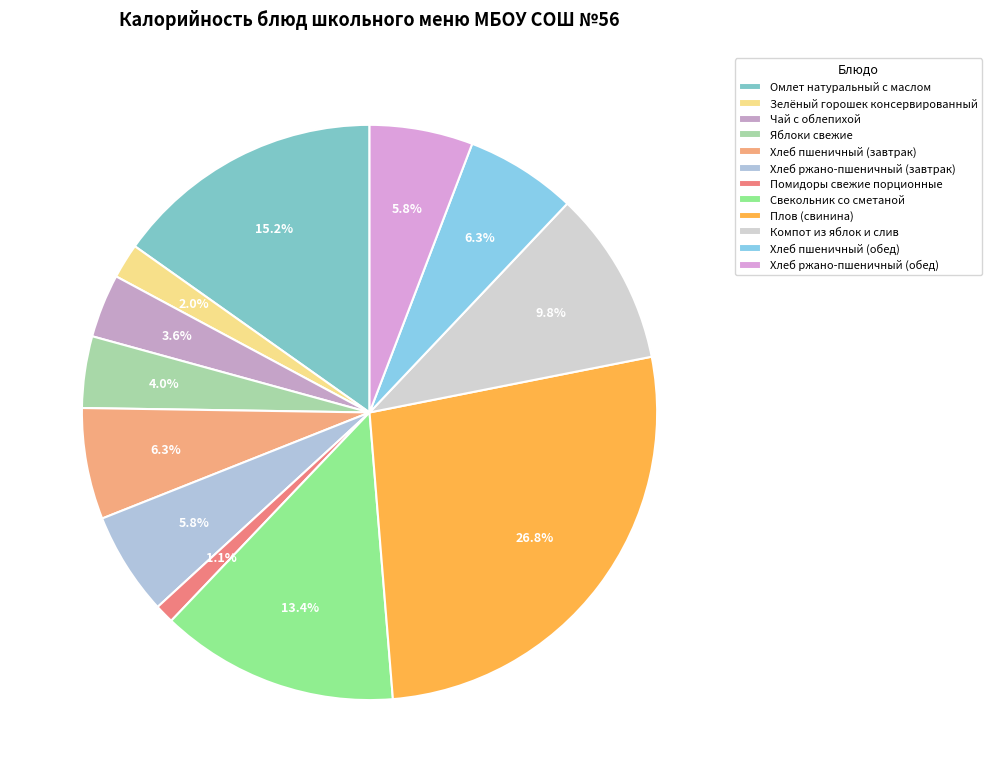

To the nearest percent, what portion does Чай с облепихой represent?

4%